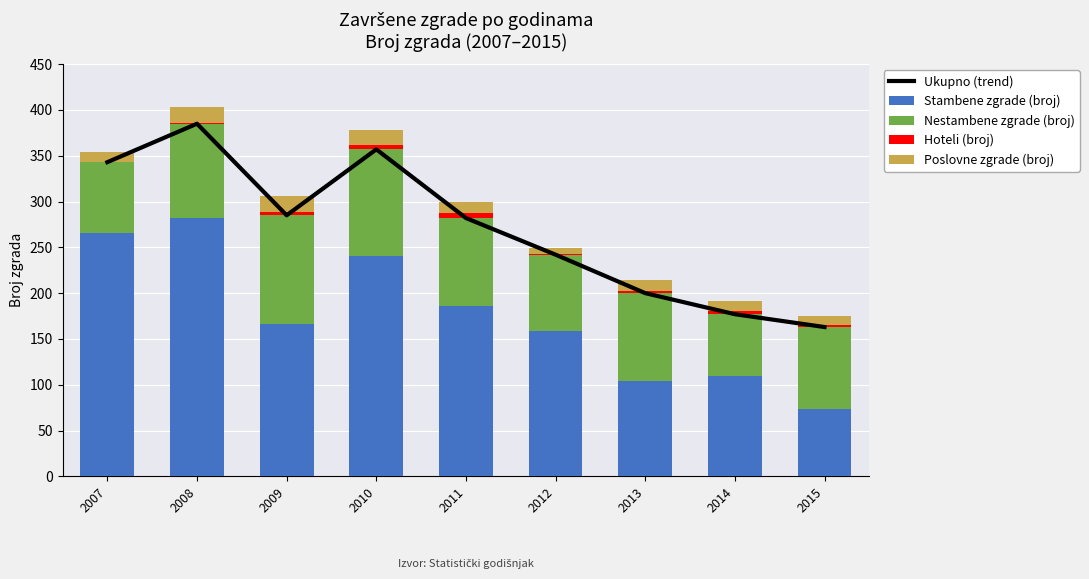

What is the difference between the maximum and second lowest values in the Stambene zgrade (broj) series?

178